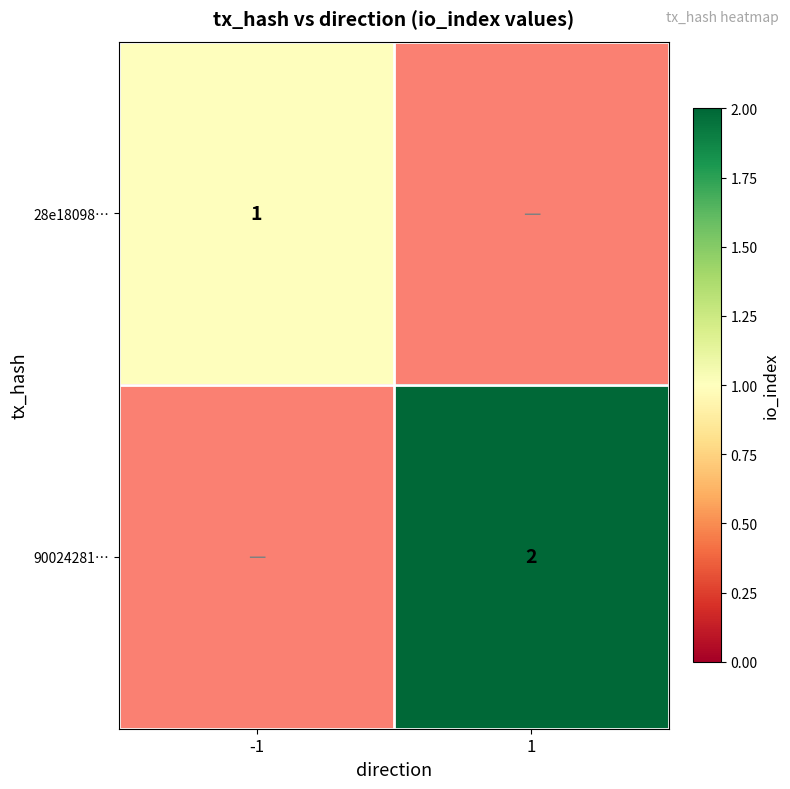

The value of 28e18098… at -1 is 1. True or false?

True